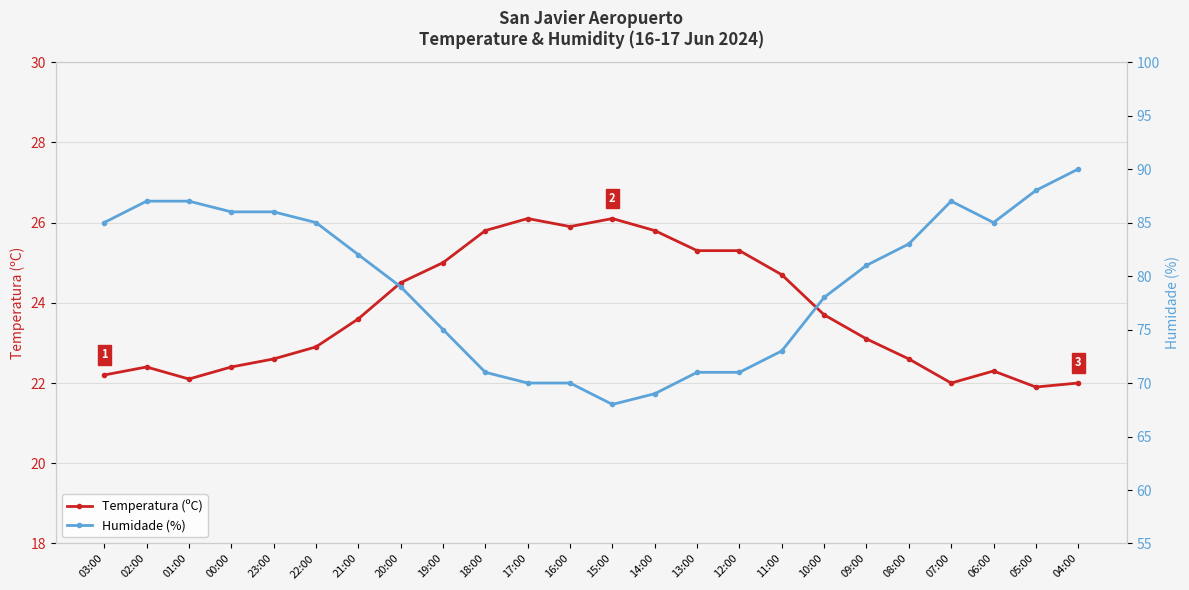

Between 03:00 and 17:00, which series saw the biggest shift?

Humidade (%)